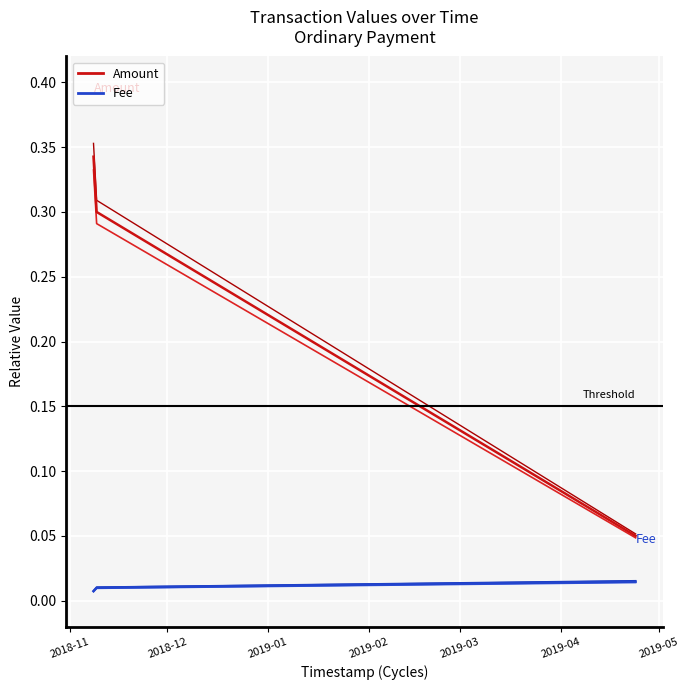

What is the value of the Amount point at the 3rd from the left?

0.1